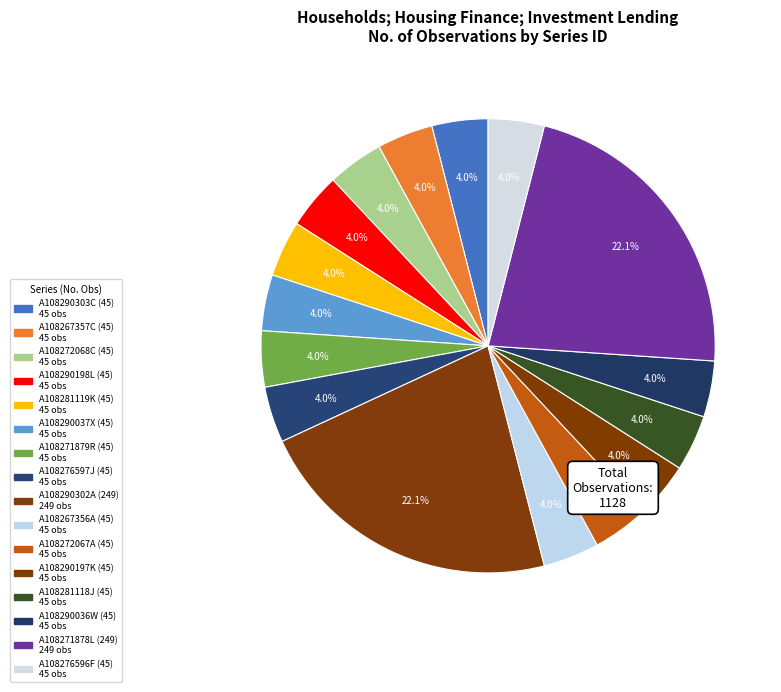

What portion of the pie excludes A108290198L?

96.0%